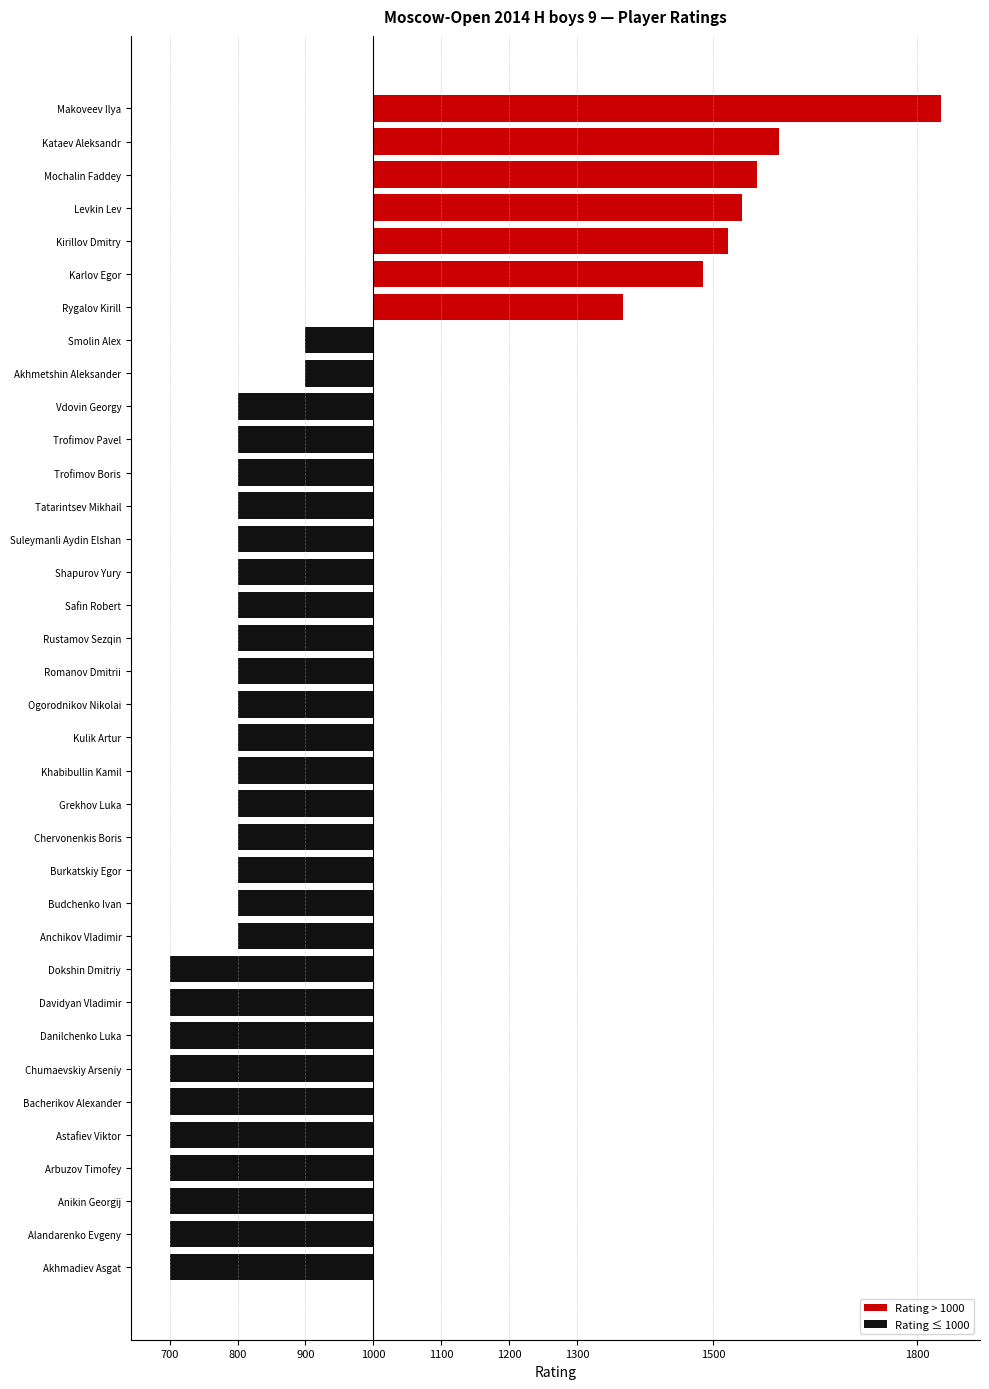

Approximately how many times larger is the value at Anikin Georgij compared to Arbuzov Timofey?

1.0